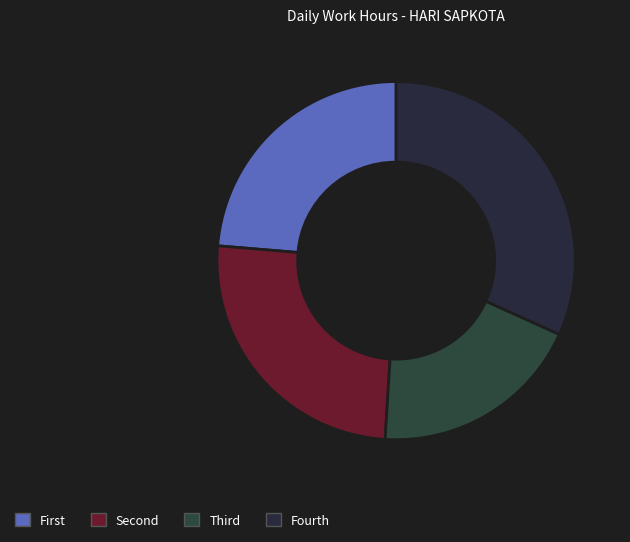

How many slices are in this pie chart?

4